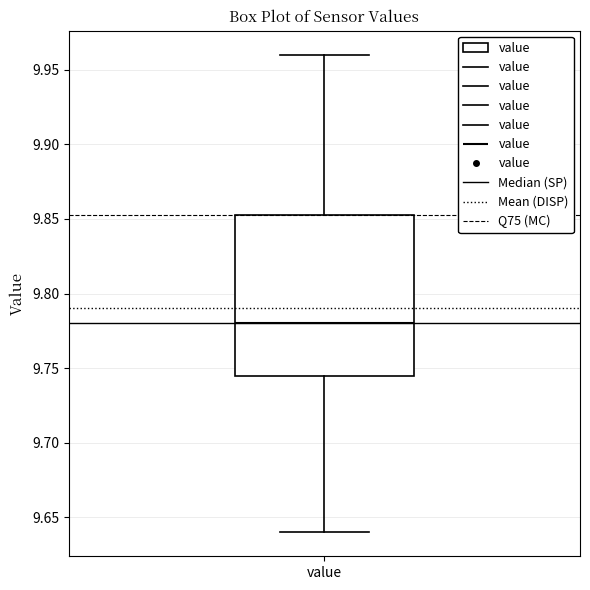

Where is the upper edge of the box for value on the y-axis? The values are not printed on the chart, so give them approximately, as read against the axis.

9.855